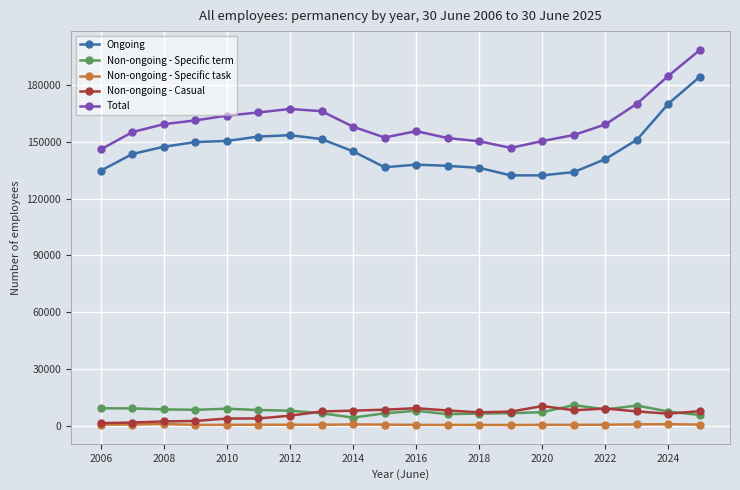

True or false: Total has more than 0 points higher than both neighbors.

True